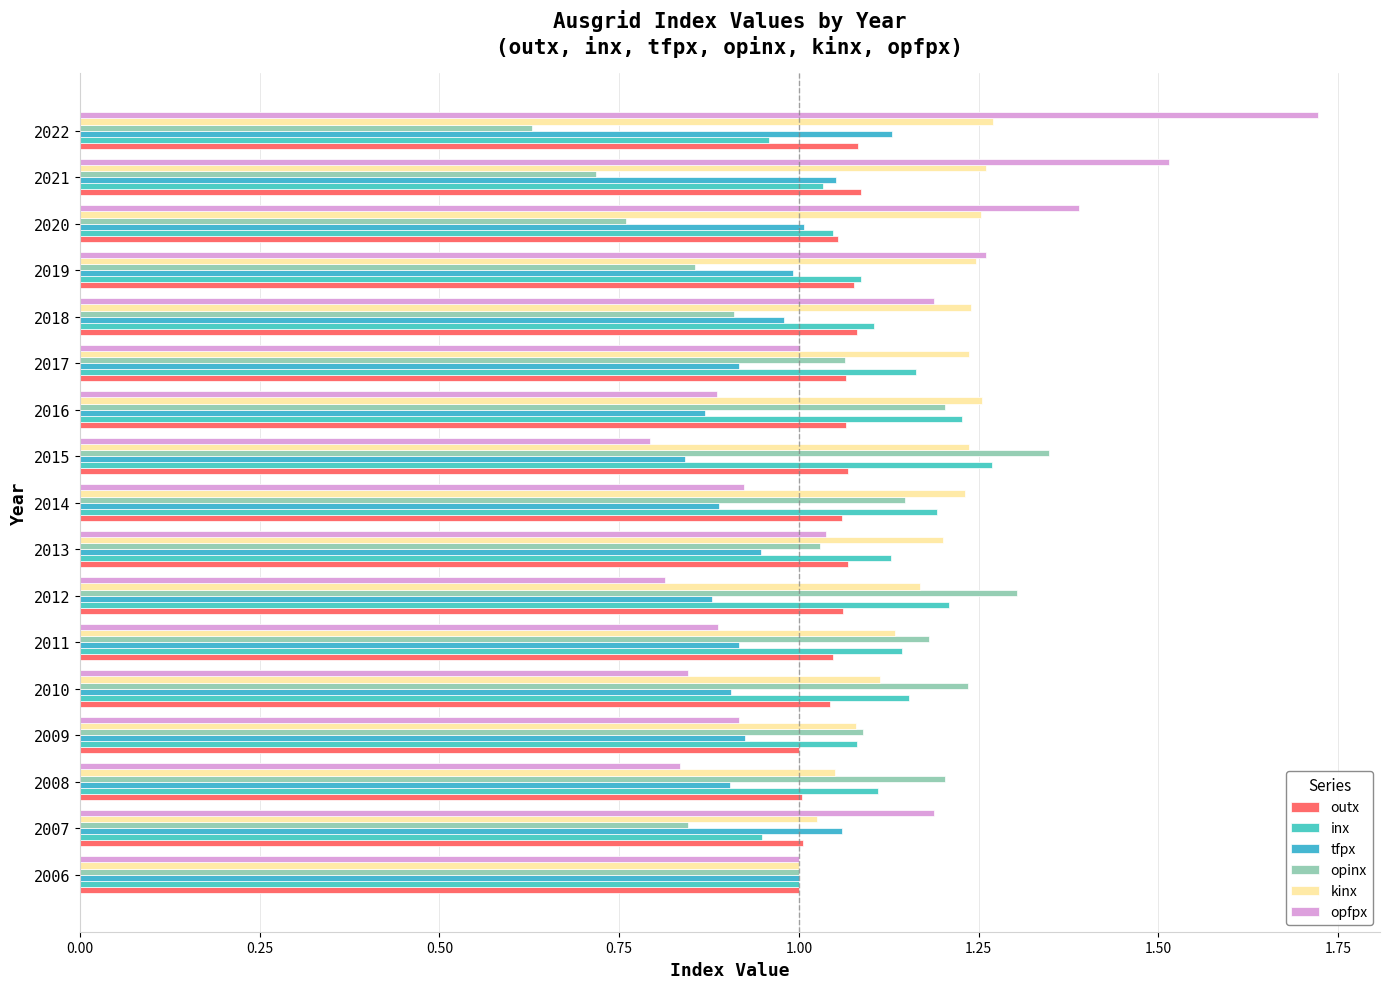

Which series has the largest total across all categories?

kinx